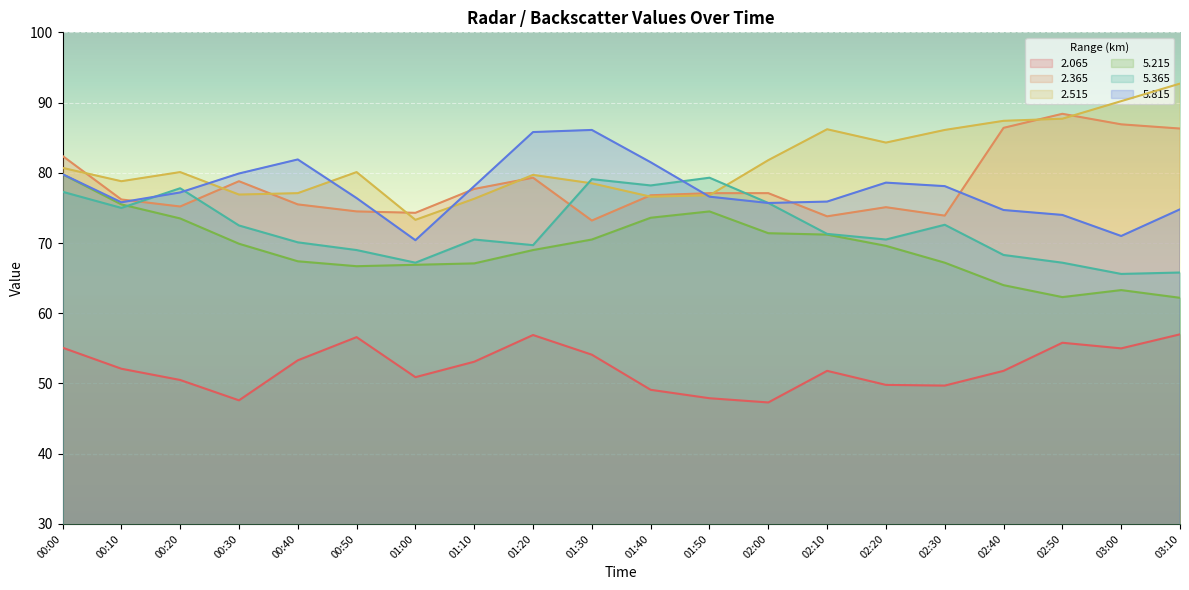

Which series has the largest range (max minus min)?

2.515